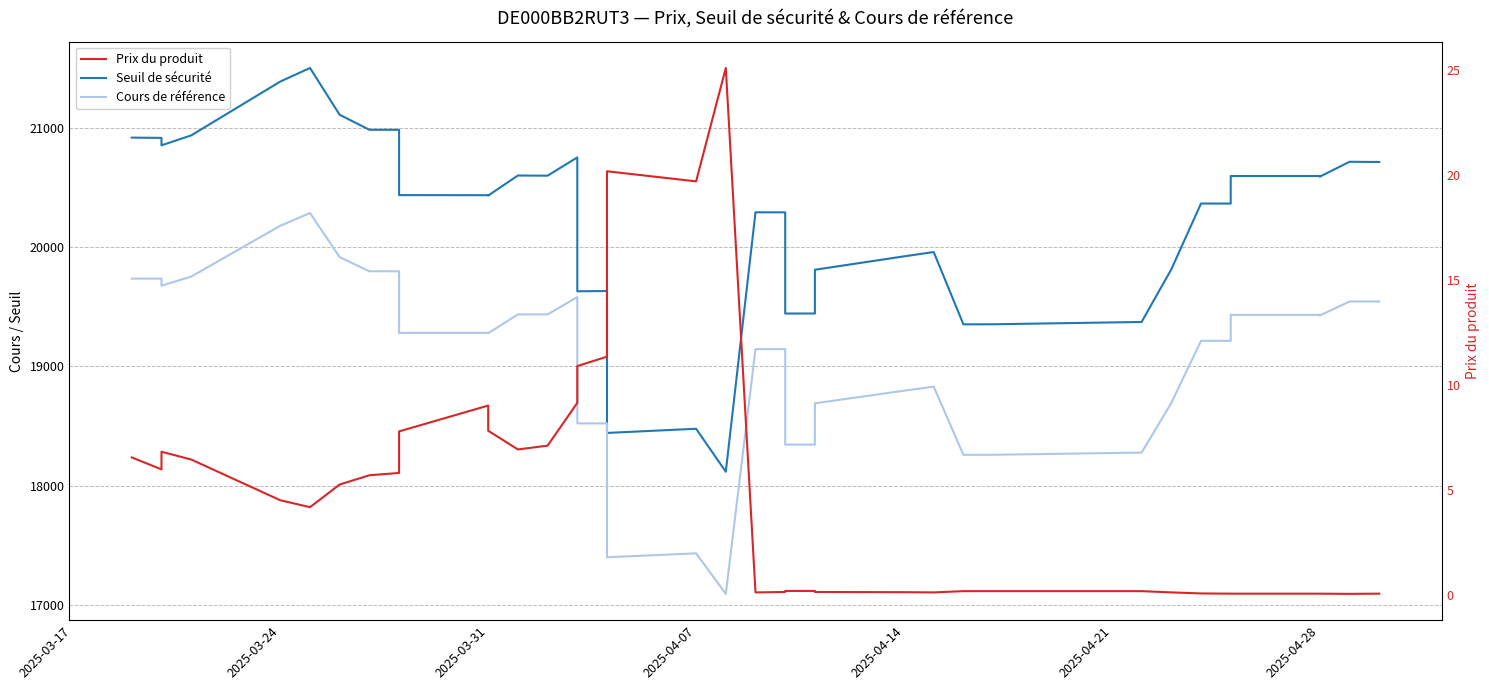

What are all the series names shown in the legend?

Seuil de sécurité, Cours de référence, Prix du produit